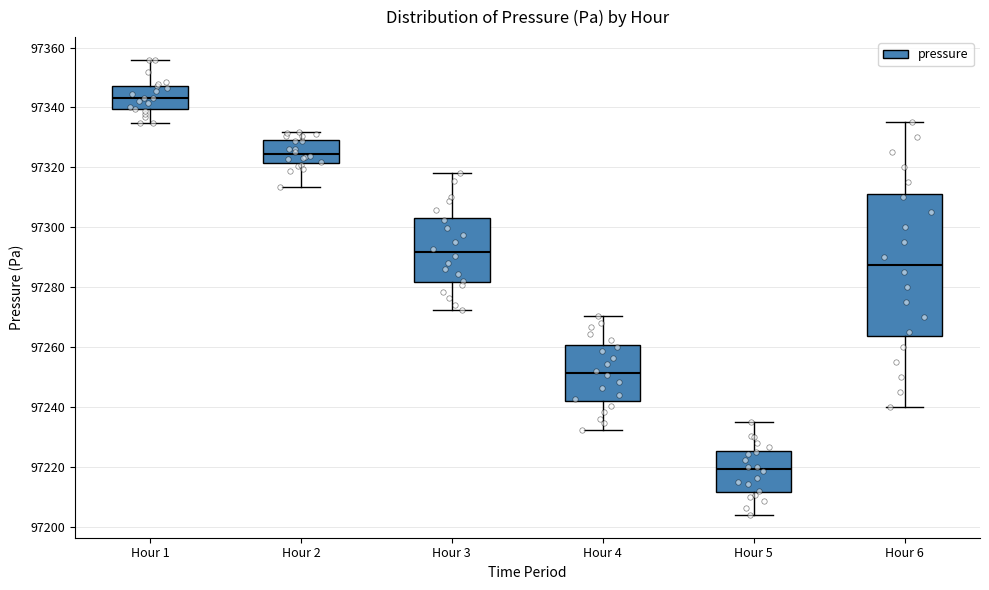

Reading left to right, read every box against the y-axis: the position of its median line, the range the box covers, and the ends of its whiskers. The values are not printed on the chart, so give them approximately, as read against the axis.

Hour 1: median 97344, box 97340 to 97348, whiskers 97334 to 97356
Hour 2: median 97324, box 97322 to 97330, whiskers 97314 to 97332
Hour 3: median 97292, box 97282 to 97304, whiskers 97272 to 97318
Hour 4: median 97252, box 97242 to 97260, whiskers 97232 to 97270
Hour 5: median 97220, box 97212 to 97226, whiskers 97204 to 97236
Hour 6: median 97288, box 97264 to 97312, whiskers 97240 to 97336